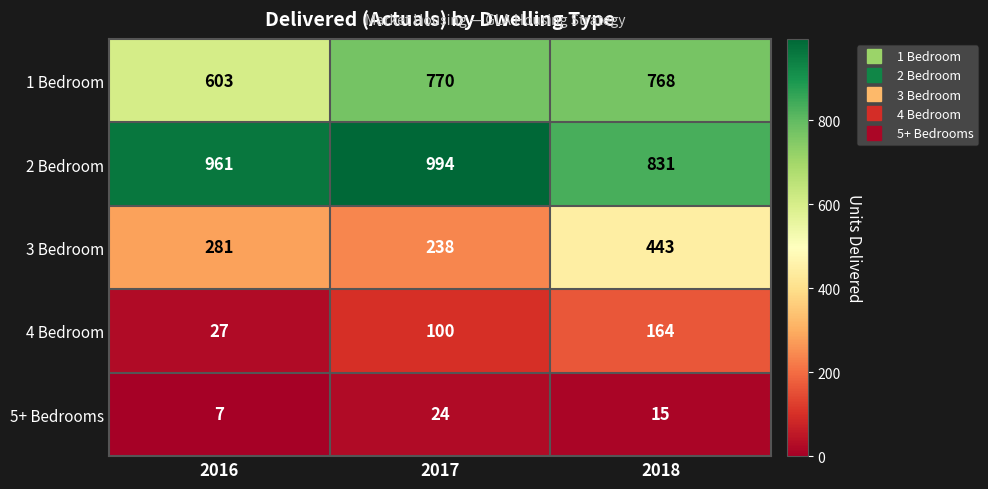

Reading right to left, extract all data points from this chart.

1 Bedroom: 768	770	603
2 Bedroom: 831	994	961
3 Bedroom: 443	238	281
4 Bedroom: 164	100	27
5+ Bedrooms: 15	24	7